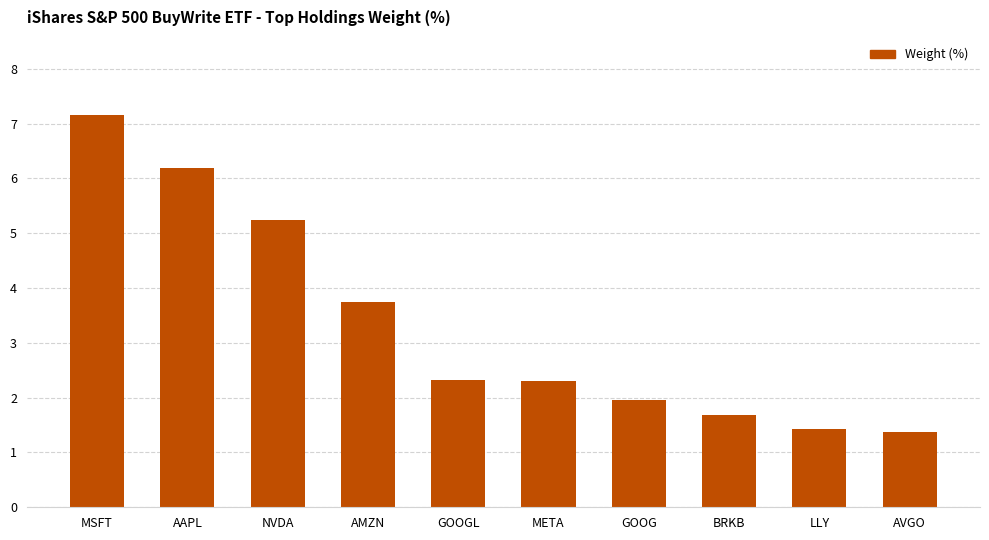

What position from the right is LLY?

2